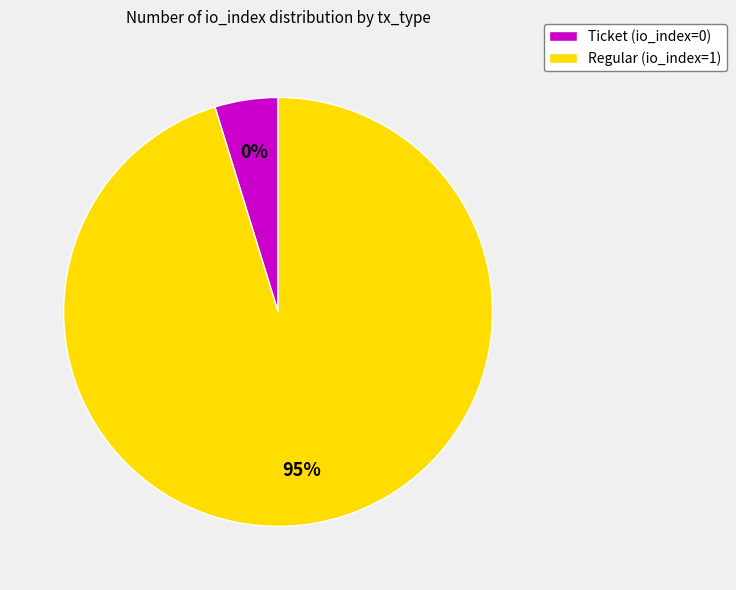

Between Regular (io_index=1) and Ticket (io_index=0), which is larger?

Regular (io_index=1)